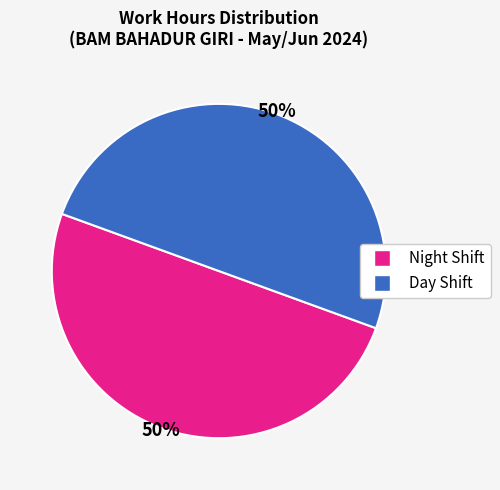

To the nearest percent, what is the average slice percentage?

50%